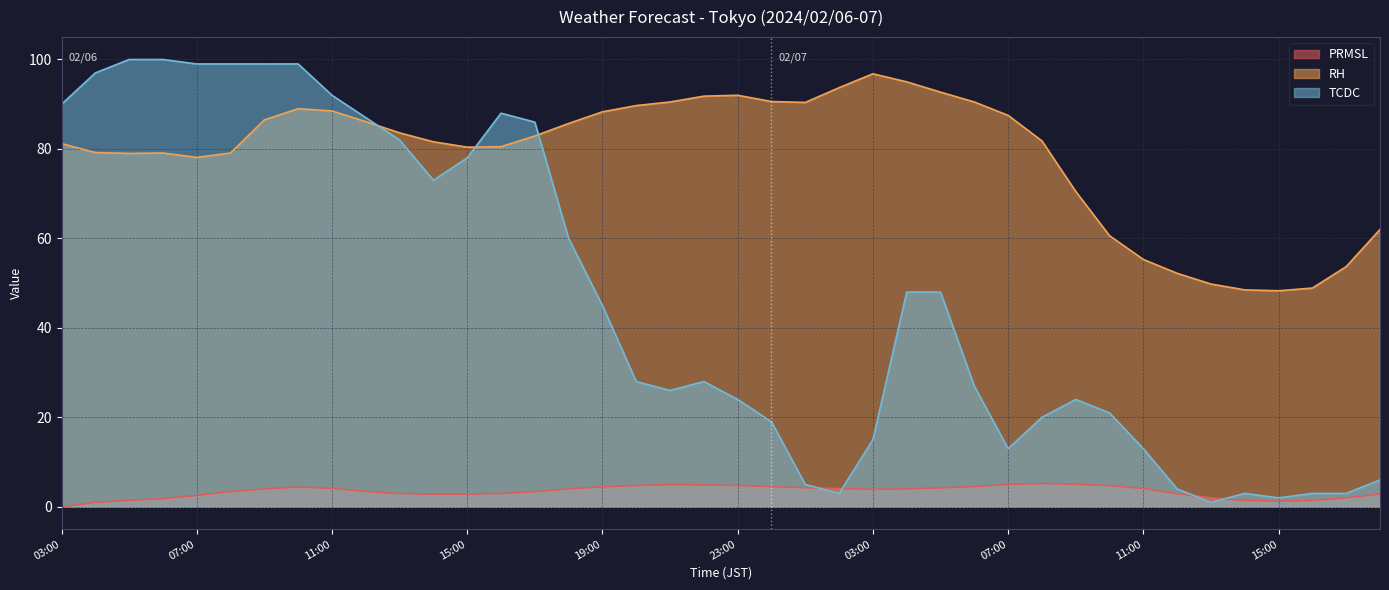

What is the label of the 7th point from the left?

09:00